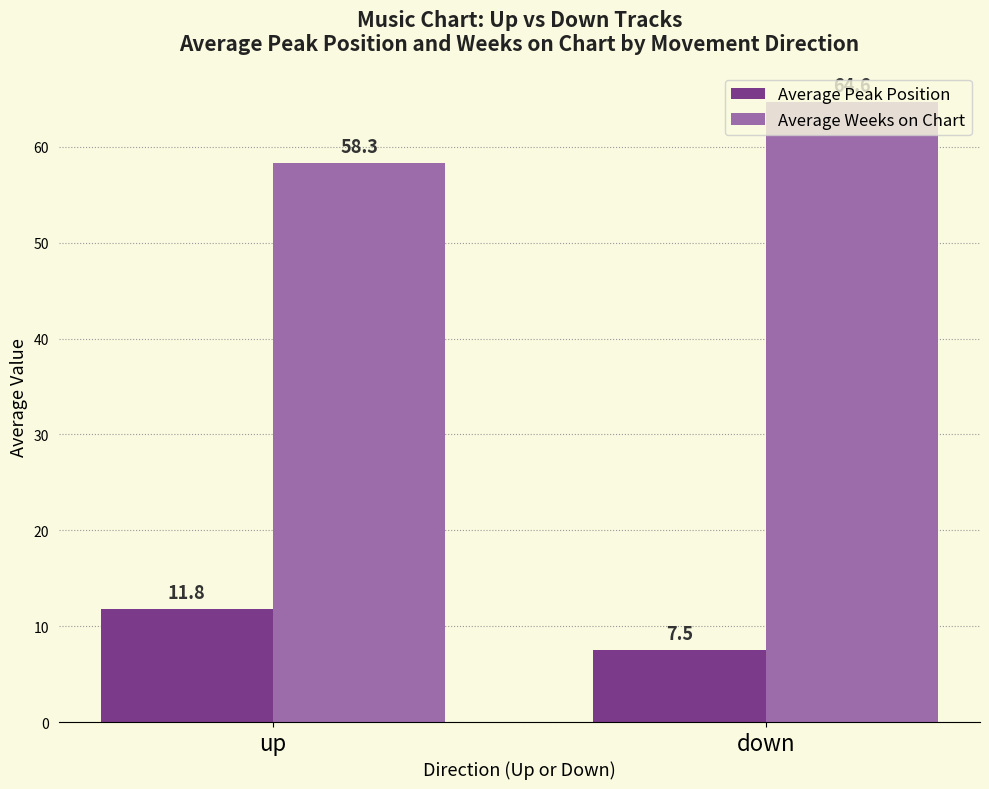

What is the label of the 2nd bar from the left?

down